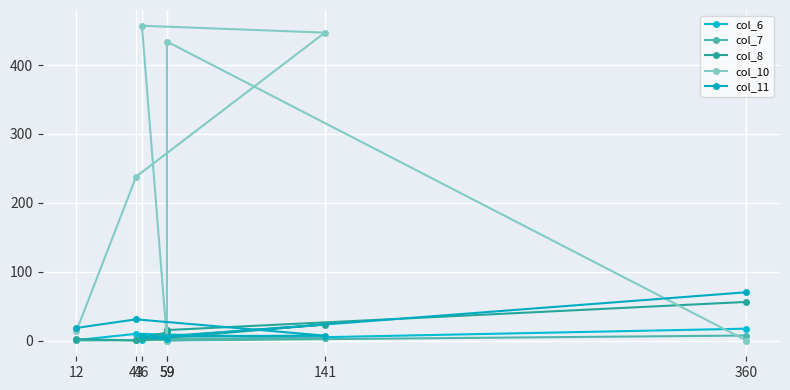

Between which two adjacent categories do col_6 and col_11 first intersect?

46 and 59